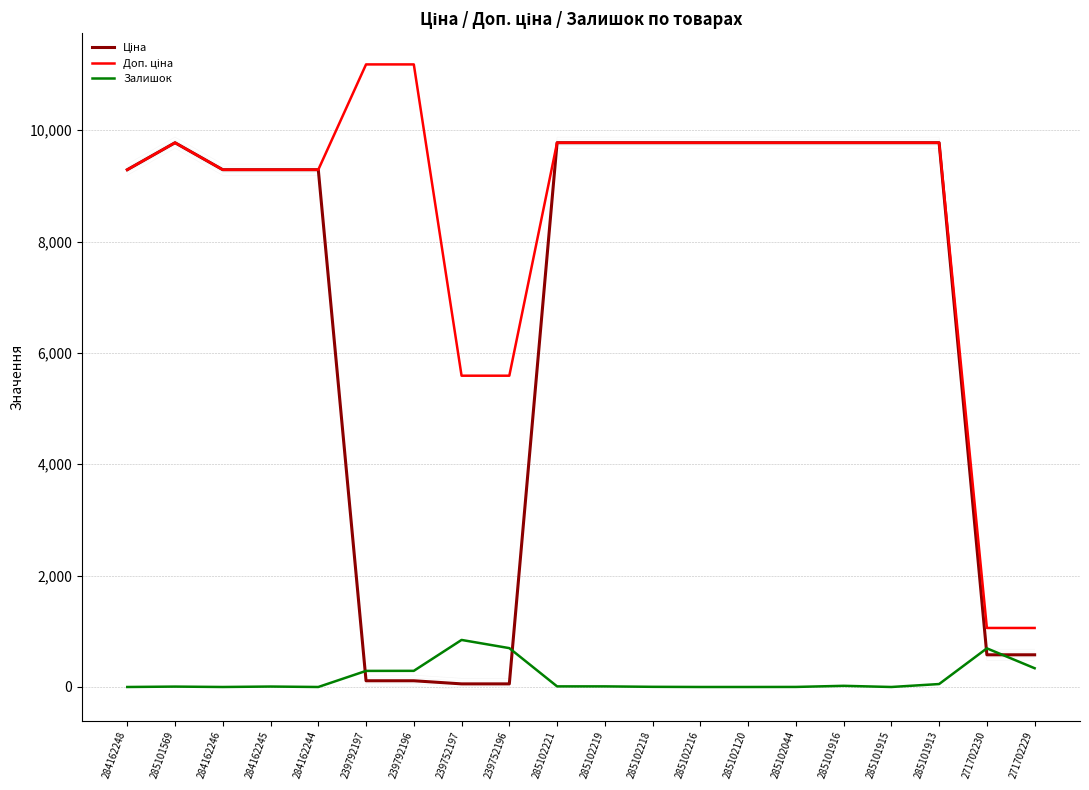

What is the total value across all series at 284162244?

18580.9